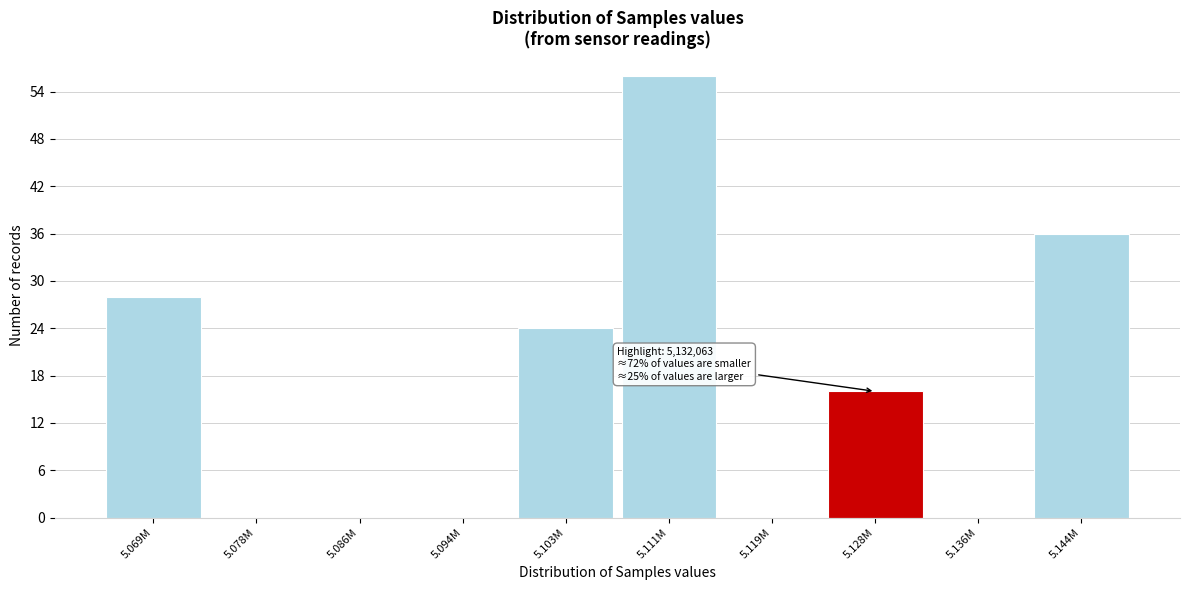

True or false: the data shows 16 at 5.128M.

True